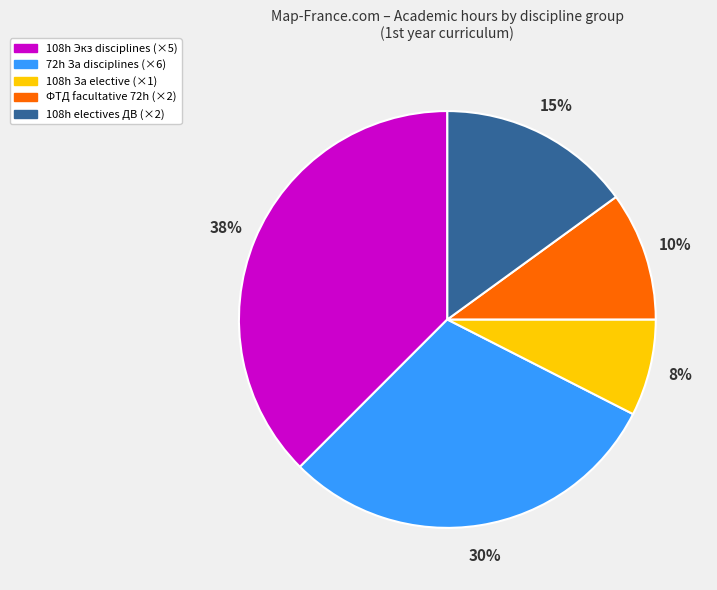

To the nearest percent, what is the difference between the largest and smallest slice percentages?

30%